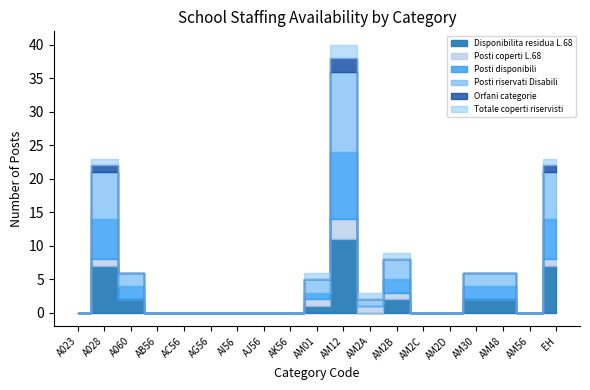

How many series are shown in this chart?

6